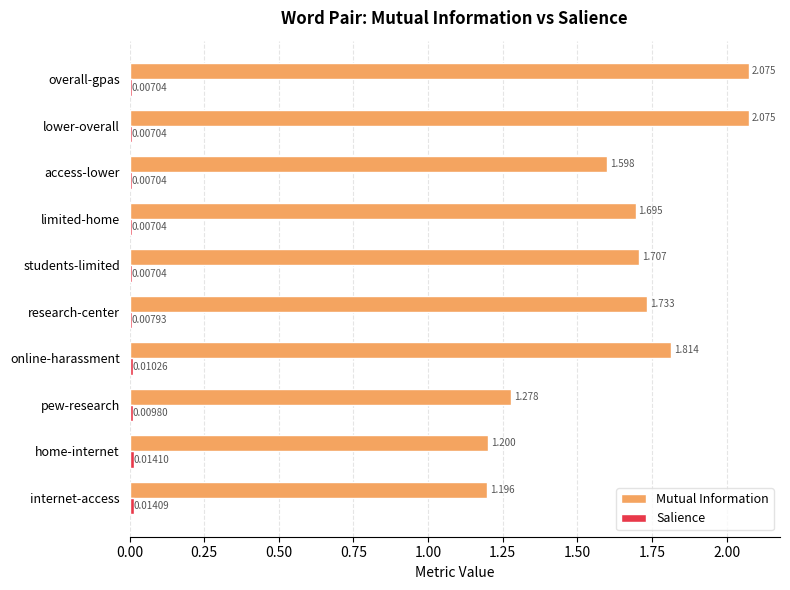

Between internet-access and overall-gpas, which series saw the biggest shift?

Mutual Information